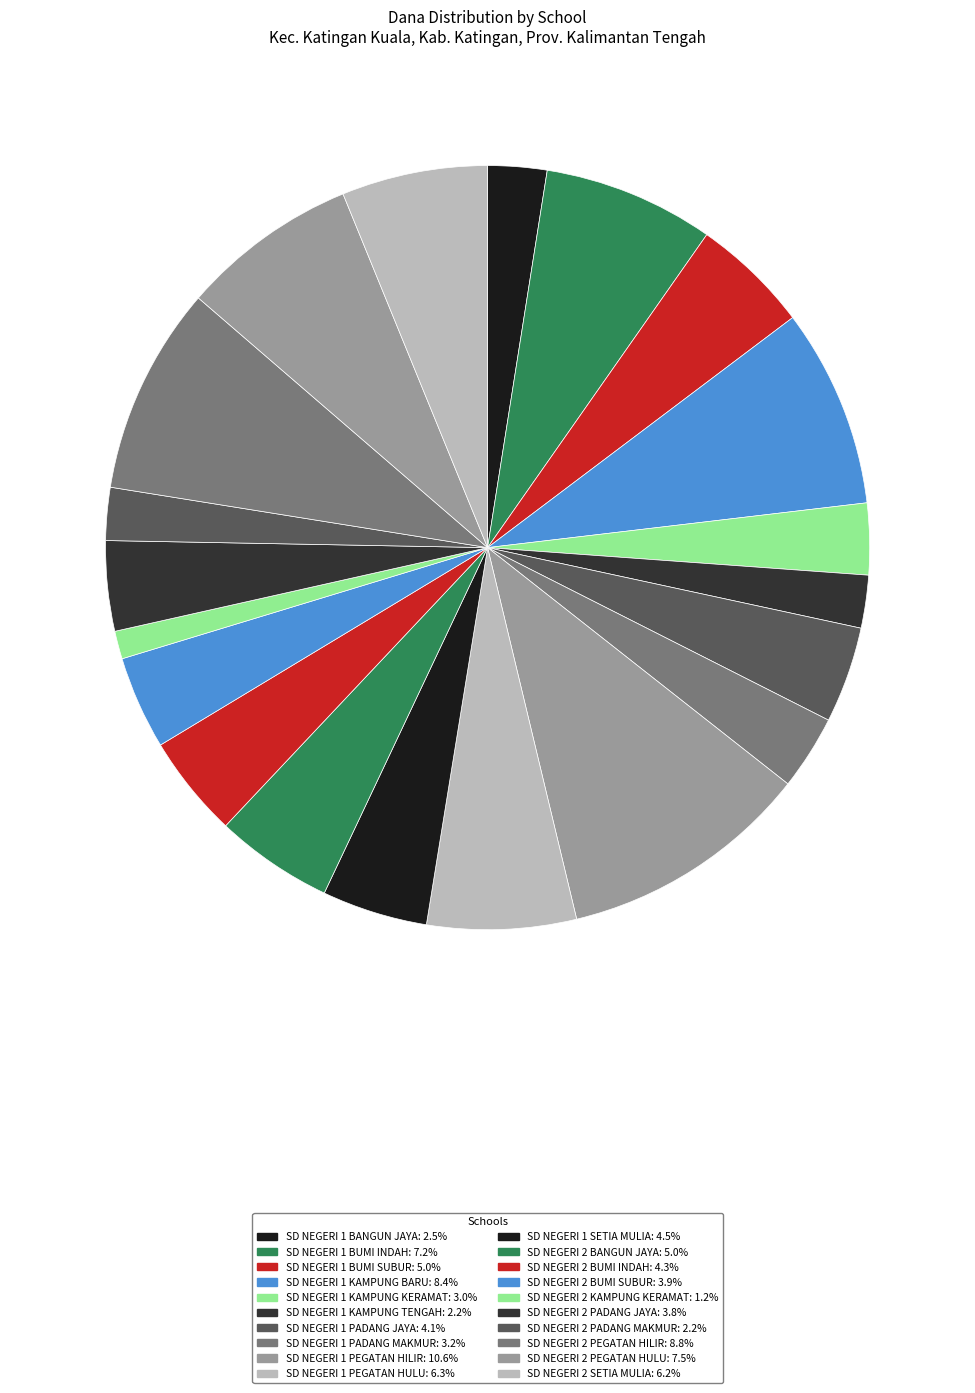

What is the largest slice in the pie chart?

SD NEGERI 1 PEGATAN HILIR